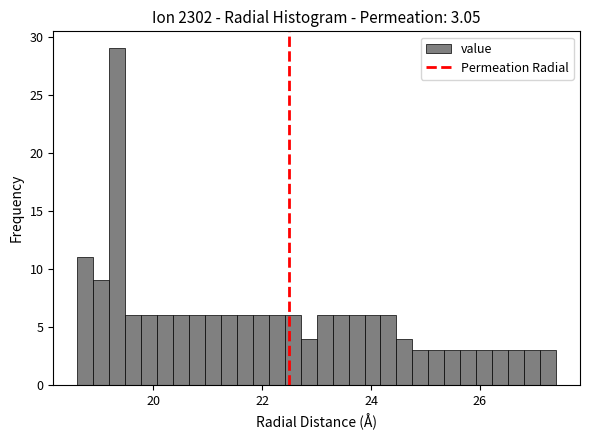

Read against the x-axis, roughly where is the centre of the tallest bar?

19.4